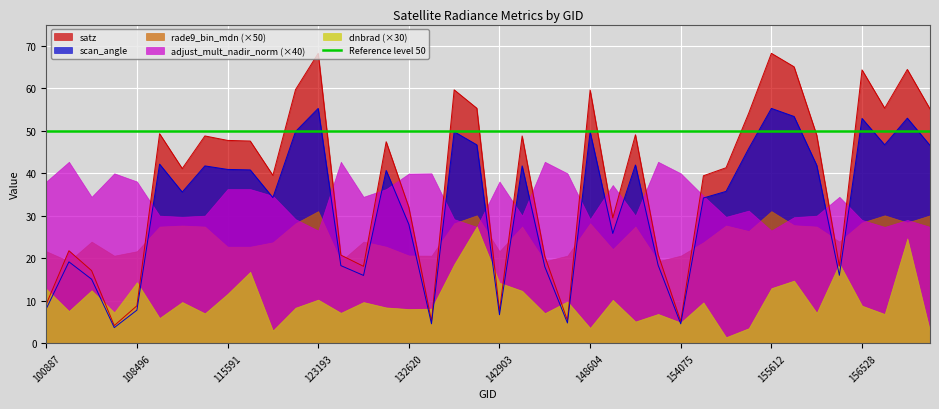

What is the value of the scan_angle point at the 28th from the left?

18.4